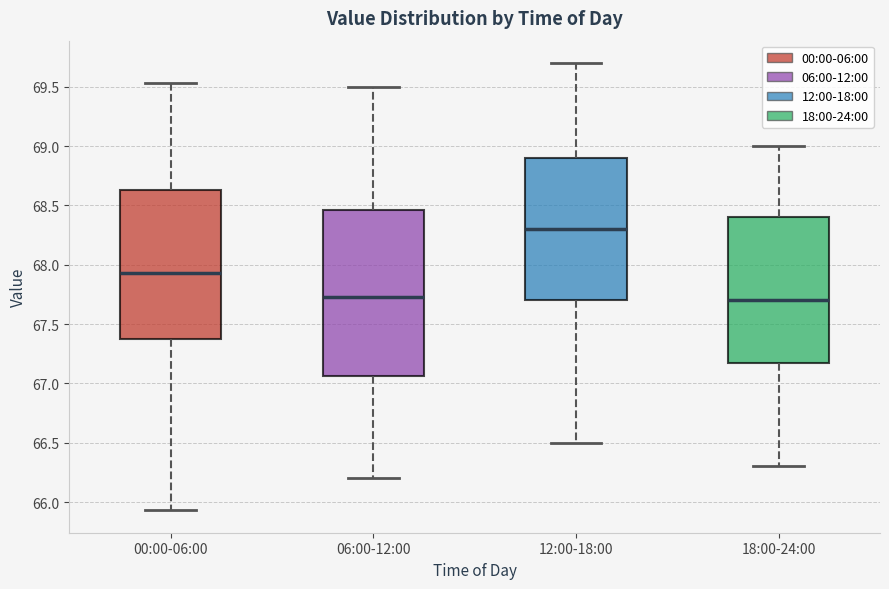

Reading left to right, read every box against the y-axis: the position of its median line, the range the box covers, and the ends of its whiskers. The values are not printed on the chart, so give them approximately, as read against the axis.

00:00-06:00: median 67.95, box 67.40 to 68.65, whiskers 65.95 to 69.55
06:00-12:00: median 67.75, box 67.05 to 68.45, whiskers 66.20 to 69.50
12:00-18:00: median 68.30, box 67.70 to 68.90, whiskers 66.50 to 69.70
18:00-24:00: median 67.70, box 67.20 to 68.40, whiskers 66.30 to 69.00